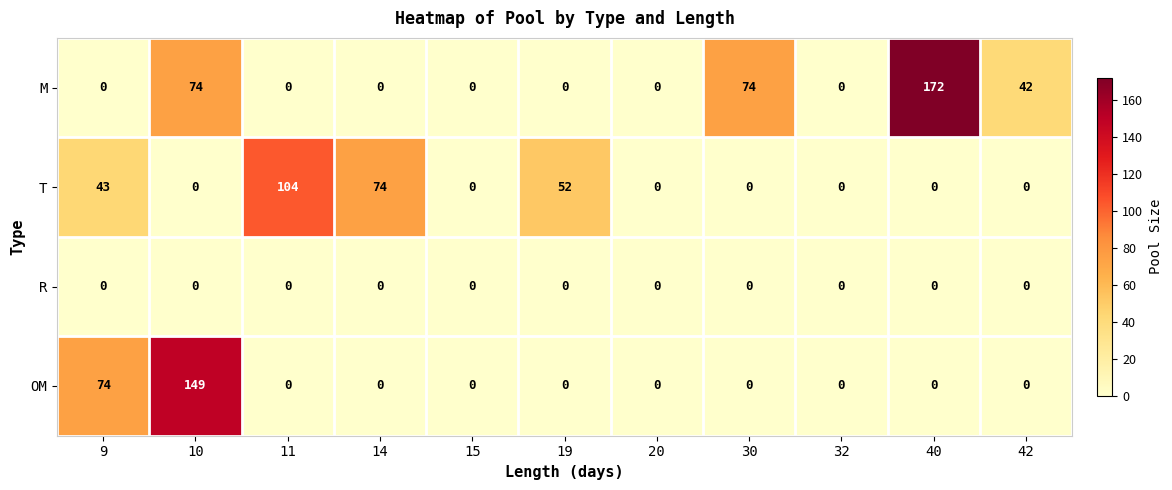

What is the greatest value displayed?

172